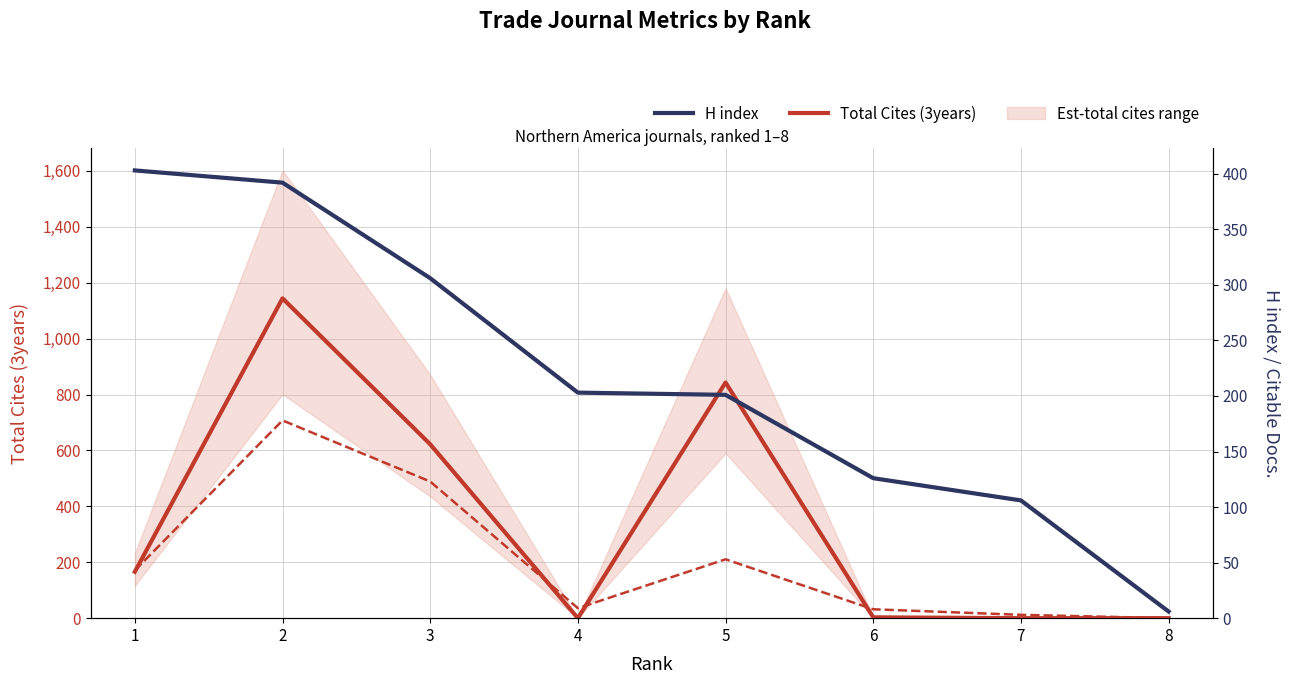

Reading left to right, what are all the values shown in this chart?

Total Cites (3years): 166	1144	622	0	843	3	0	0
H index: 403	392	306	203	201	126	106	6
Citable Docs. (3years): 43	178	123	9	53	8	3	0